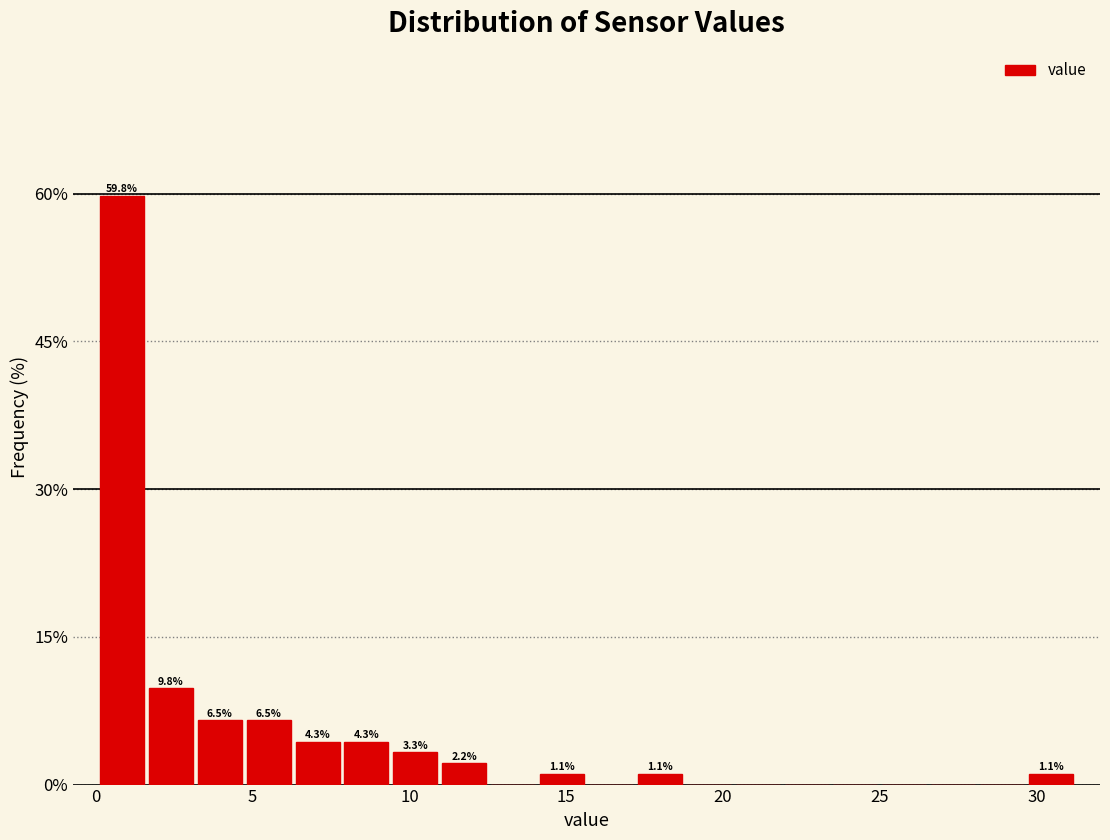

Read against the x-axis, roughly where is the centre of the tallest bar?

1.0